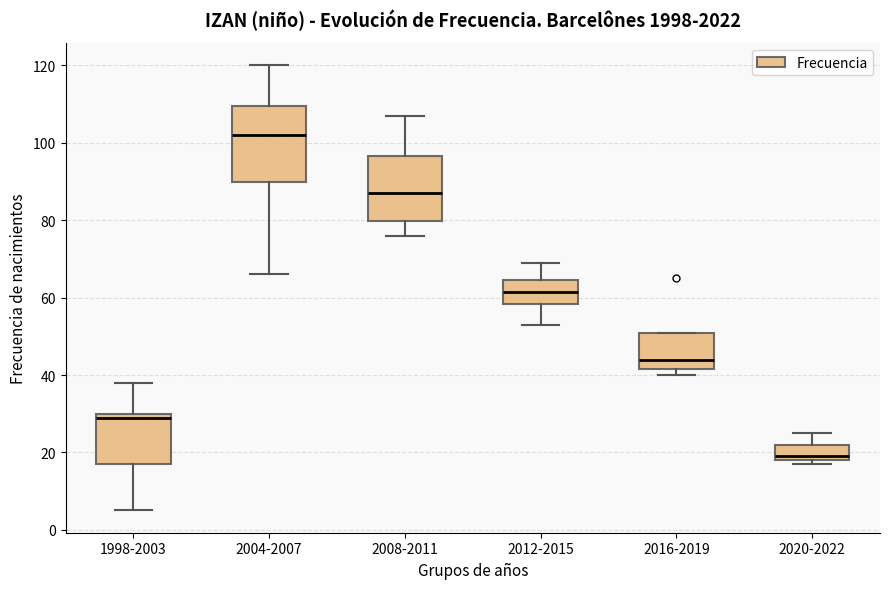

Which box has the lowest median line?

2020-2022